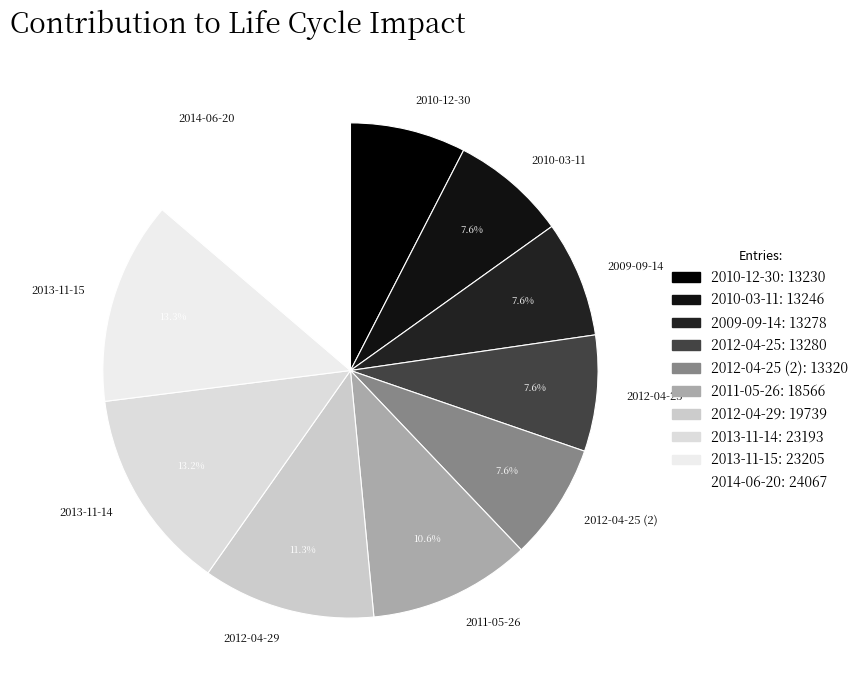

To the nearest percent, what is the average slice percentage?

10%